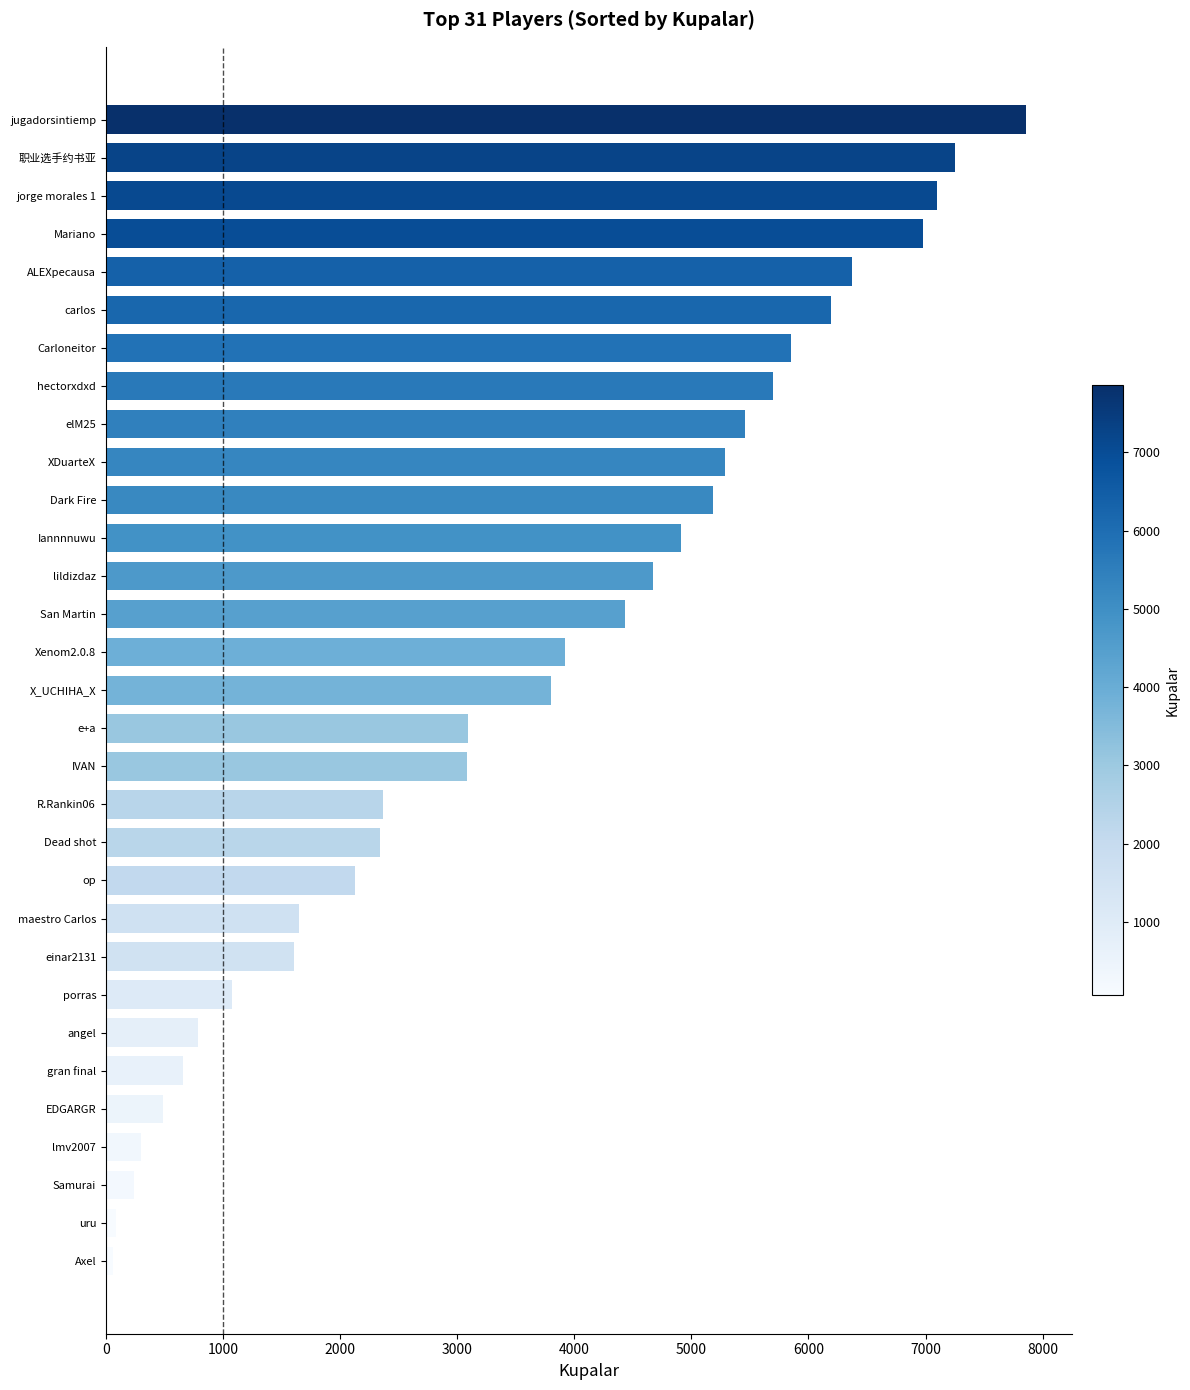

The chart shows a value of 6375 at ALEXpecausa. True or false?

True